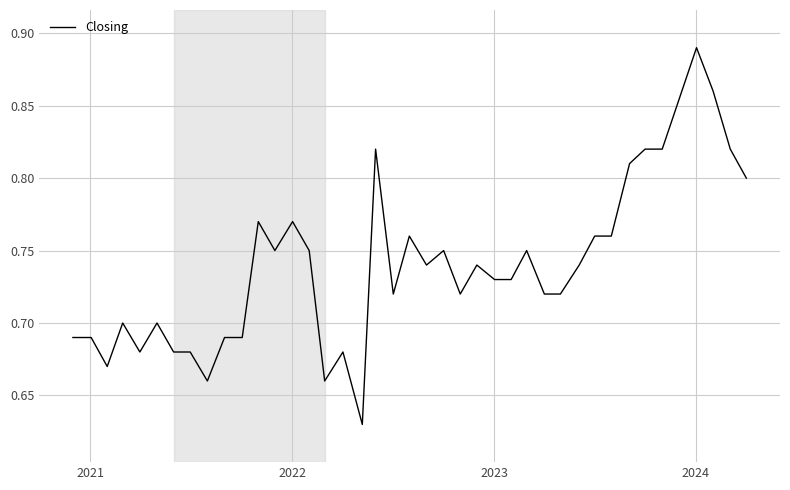

What is the difference between the maximum and minimum values?

0.3